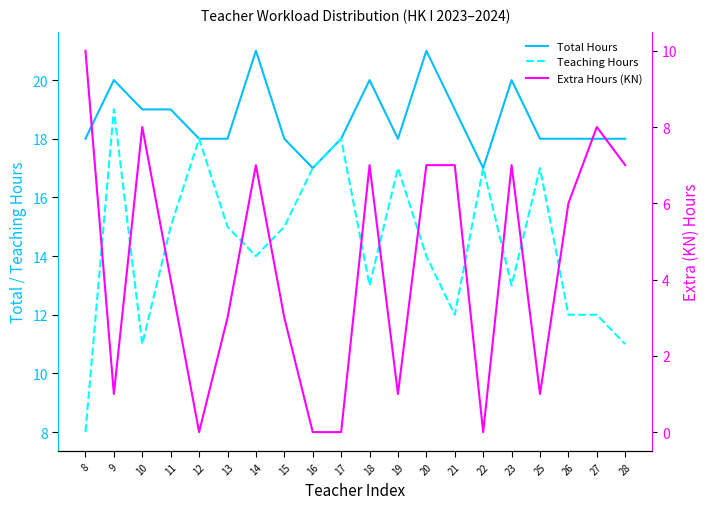

Reading left to right, transcribe all the data shown in this chart.

Total Hours: 18	20	19	19	18	18	21	18	17	18	20	18	21	19	17	20	18	18	18	18
Teaching Hours: 8	19	11	15	18	15	14	15	17	18	13	17	14	12	17	13	17	12	12	11
Extra Hours (KN): 10	1	8	4	0	3	7	3	0	0	7	1	7	7	0	7	1	6	8	7